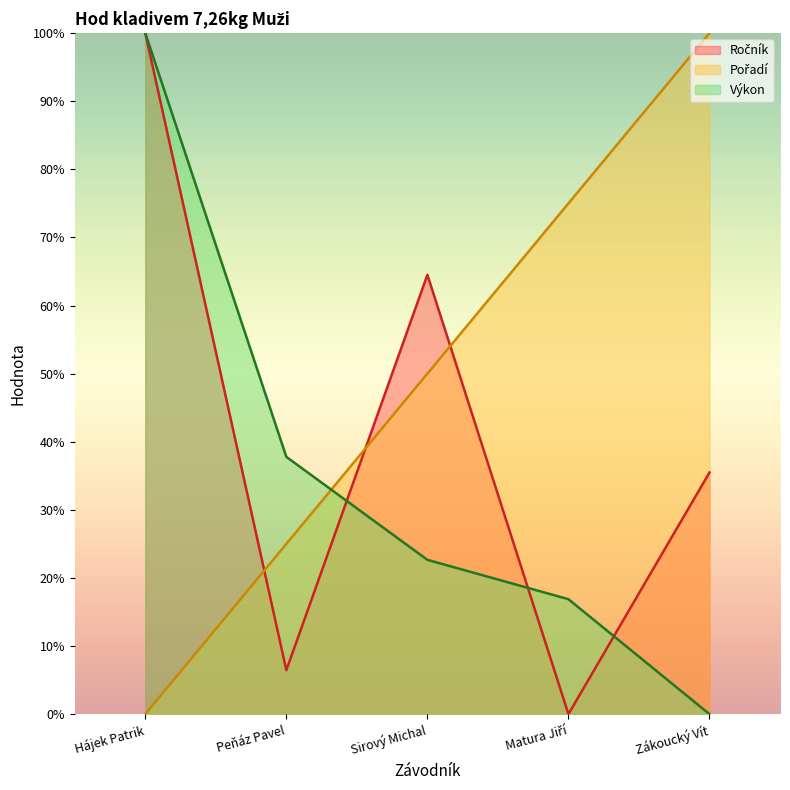

The value of Ročník at Matura Jiří is 0.0. True or false?

True